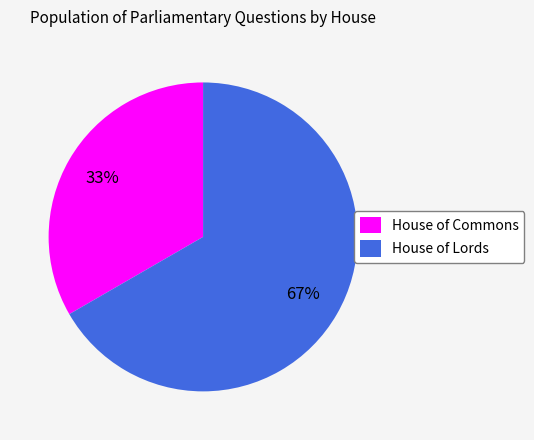

To the nearest percent, what is the combined percentage of House of Commons and House of Lords?

100%